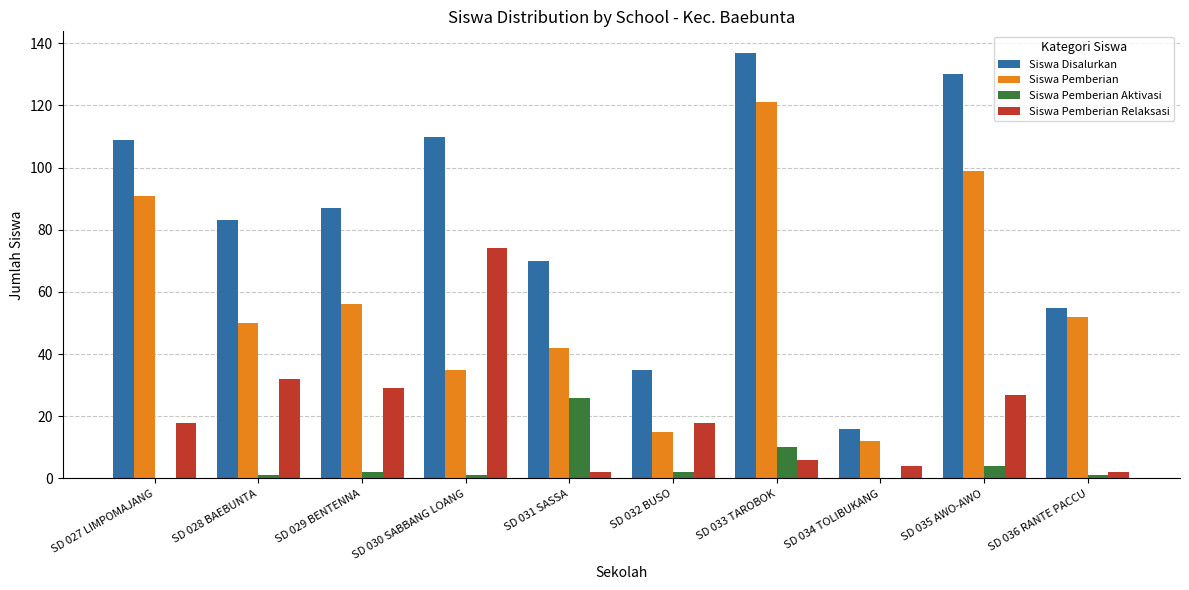

What is the greatest value displayed?

137